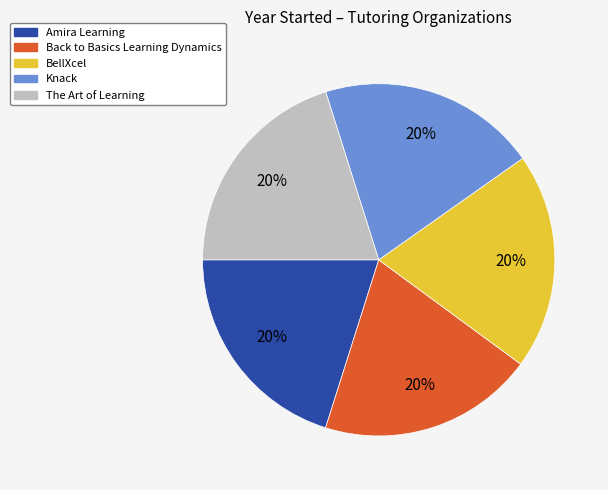

What is the ratio of the value at The Art of Learning to the value at Back to Basics Learning Dynamics?

1.0